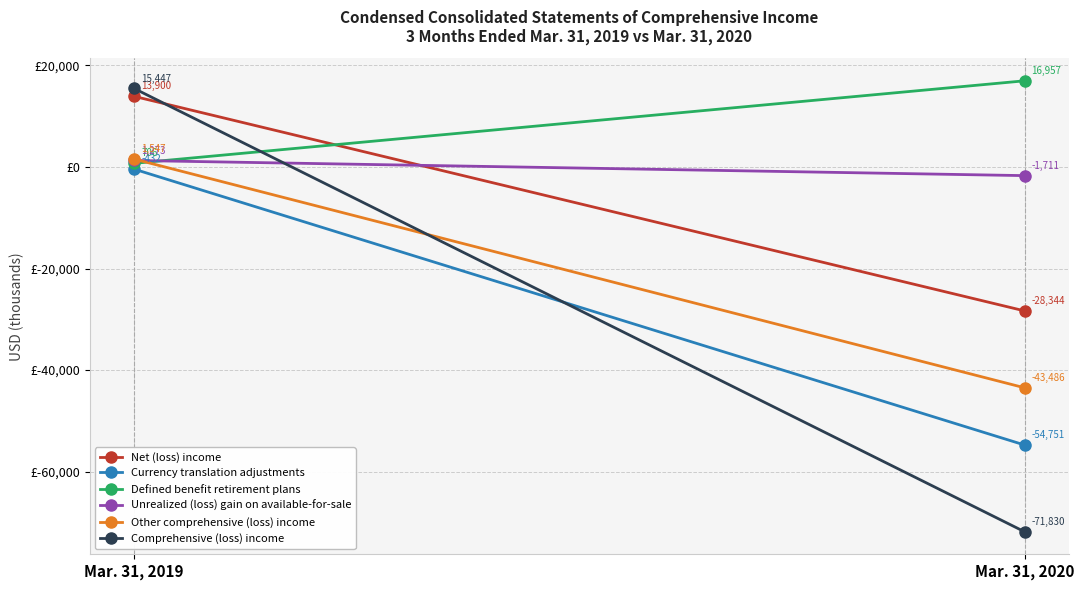

Rank the series by their maximum value, from lowest to highest.

Currency translation adjustments, Unrealized (loss) gain on available-for-sale, Other comprehensive (loss) income, Net (loss) income, Comprehensive (loss) income, Defined benefit retirement plans